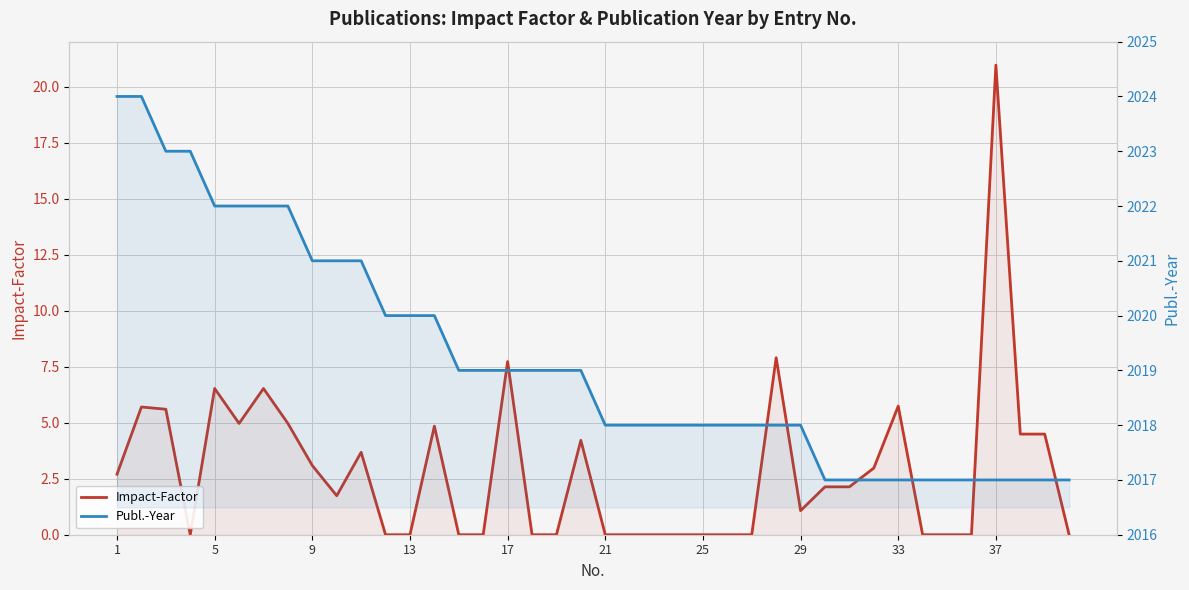

Rank the series at 13 from lowest to highest value.

Impact-Factor, Publ.-Year